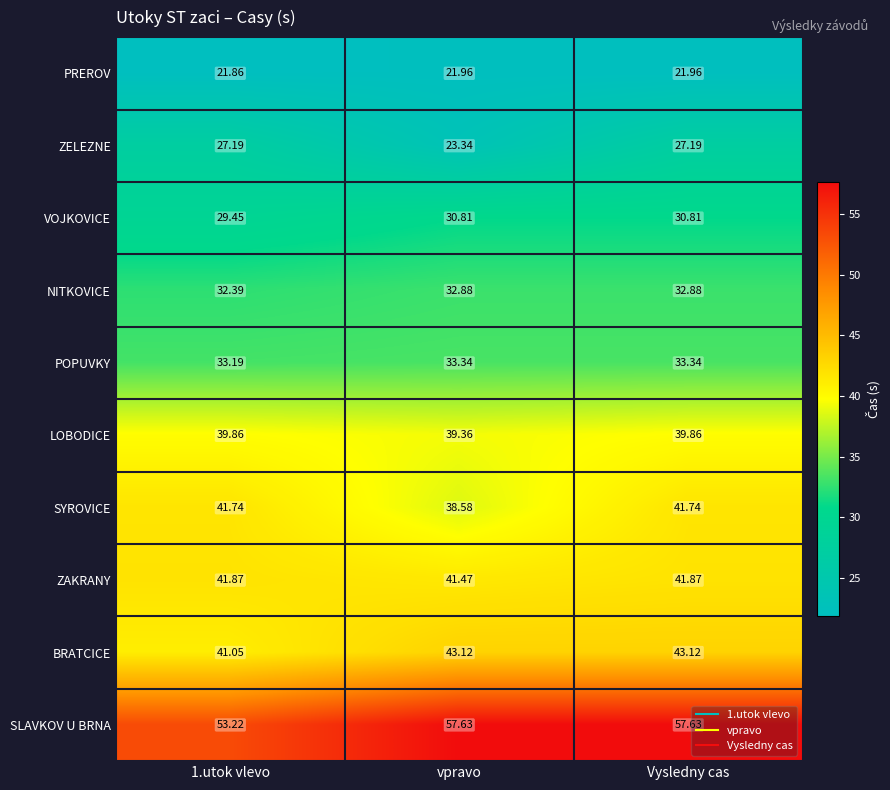

Which series has the widest spread of values?

SLAVKOV U BRNA